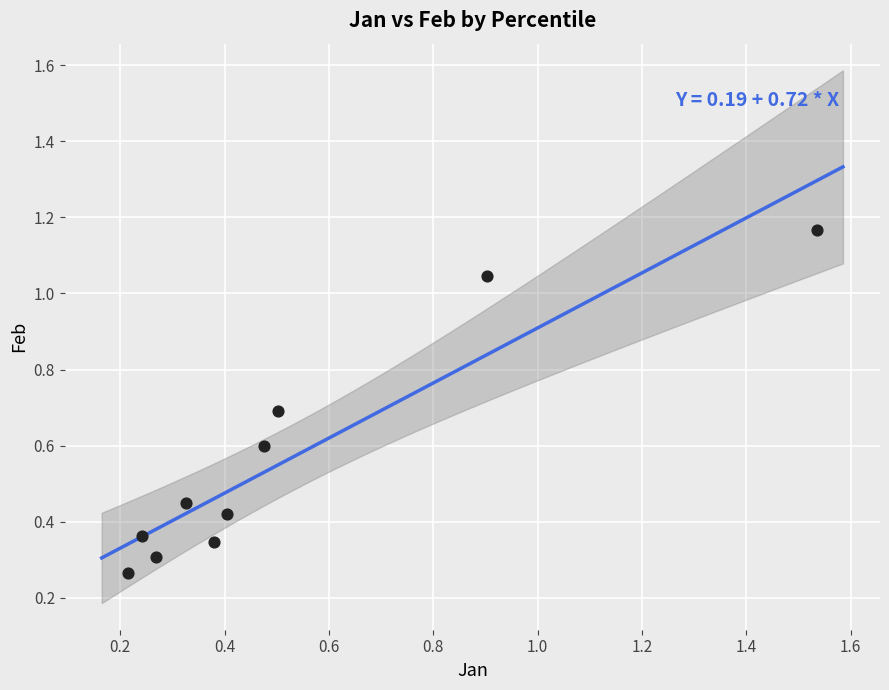

What is the average X value?

0.5